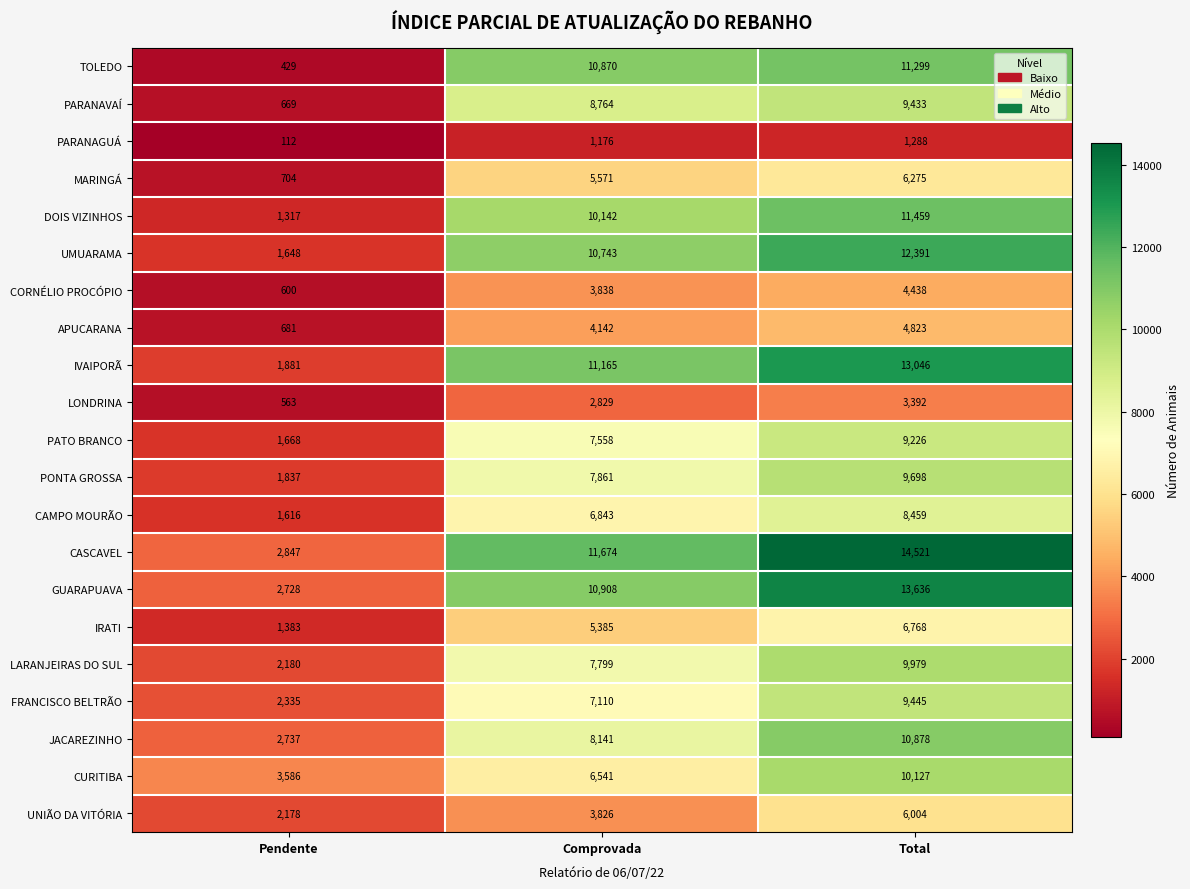

Count the CURITIBA values in the range 3586 to 10127.

3